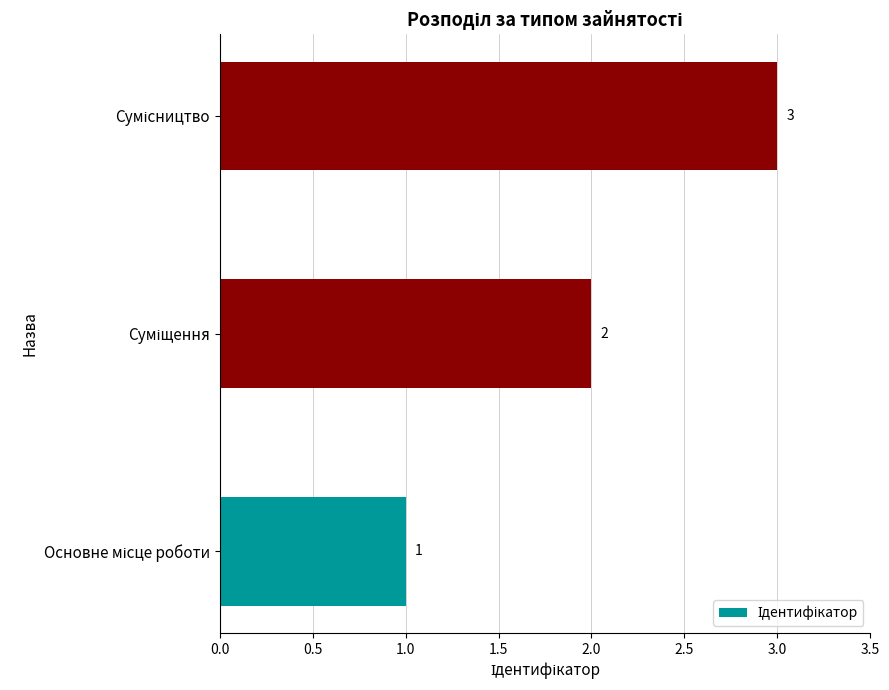

How many data points does each series have?

3